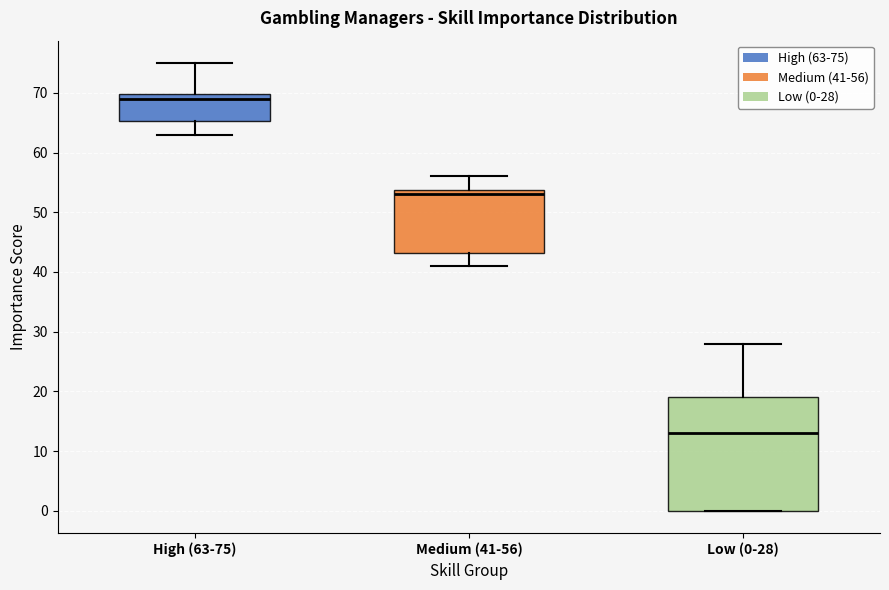

Which box has the lowest median line?

Low (0-28)